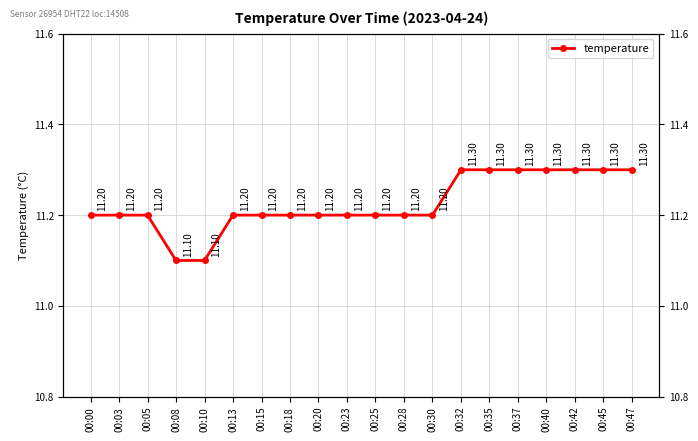

What is the ratio of the value at 00:47 to the value at 00:28?

1.0